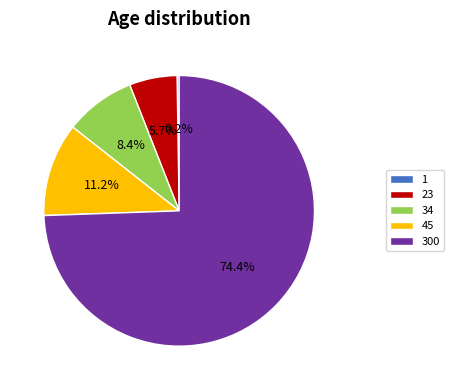

Is it true that 34 is 8% of the pie?

True